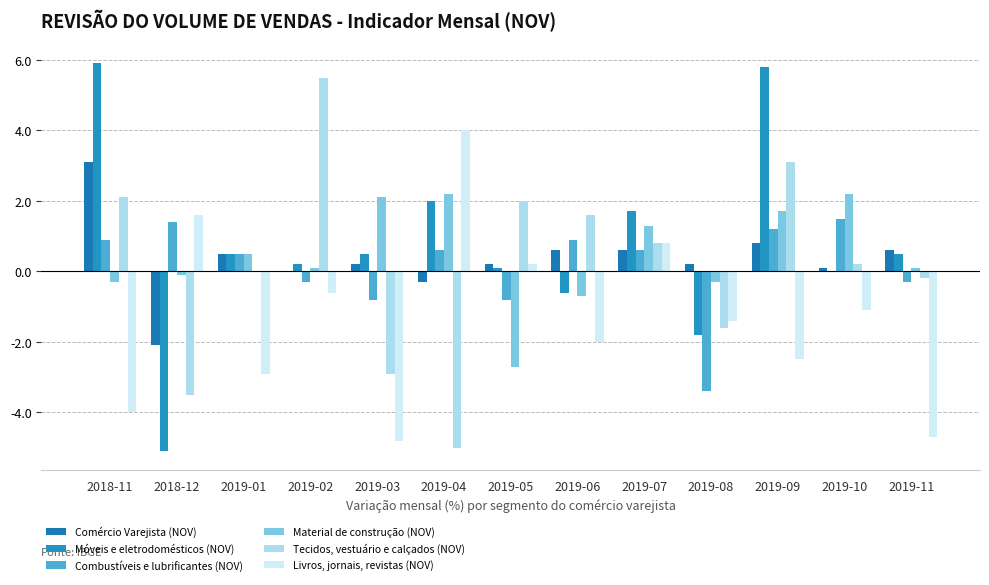

At which category is the sum across all series the highest?

2019-09